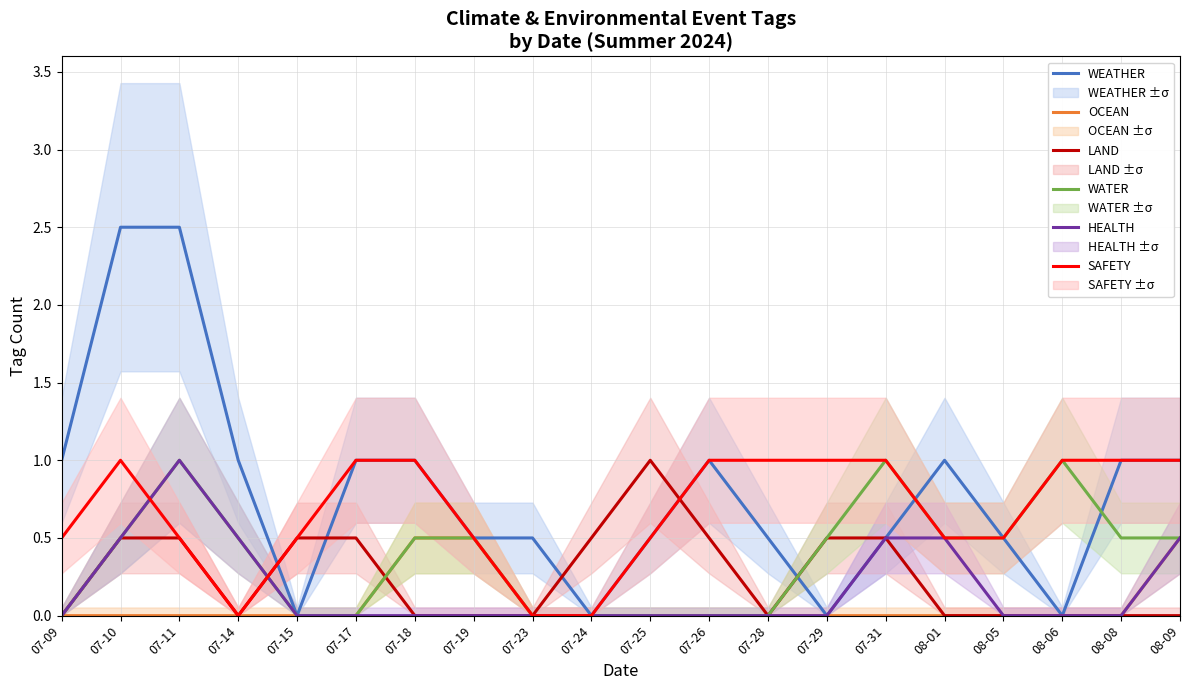

The value of OCEAN at 07-17 is -0.2. True or false?

False